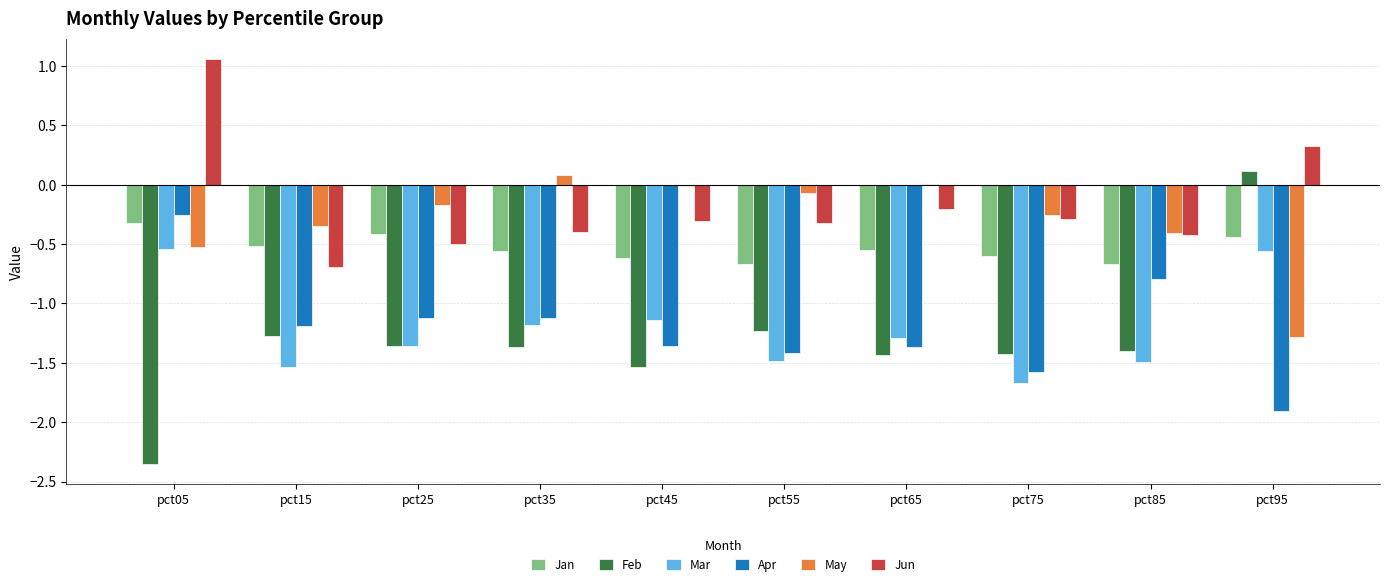

True or false: Apr has a value of -0.6 at pct15.

False